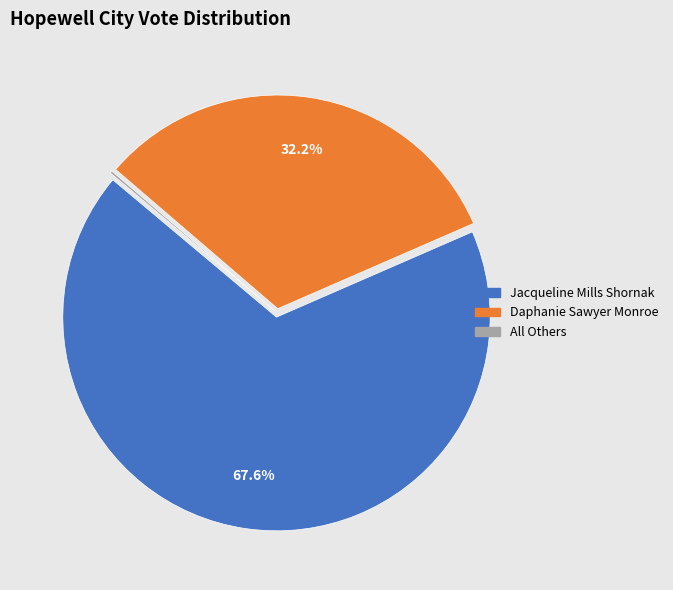

Which has a higher value, Daphanie Sawyer Monroe or Jacqueline Mills Shornak?

Jacqueline Mills Shornak